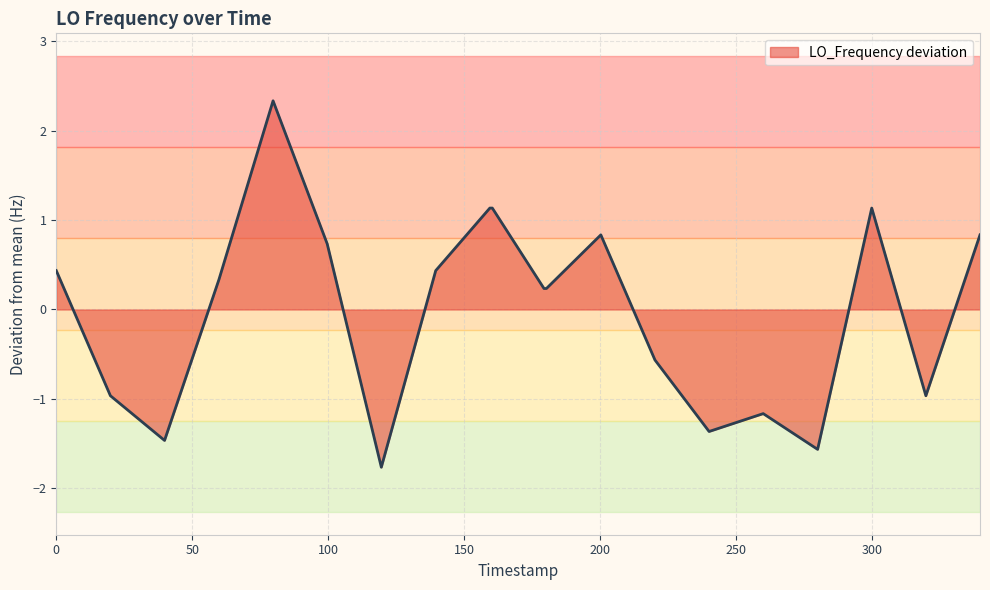

What is the smallest value displayed?

-1.8